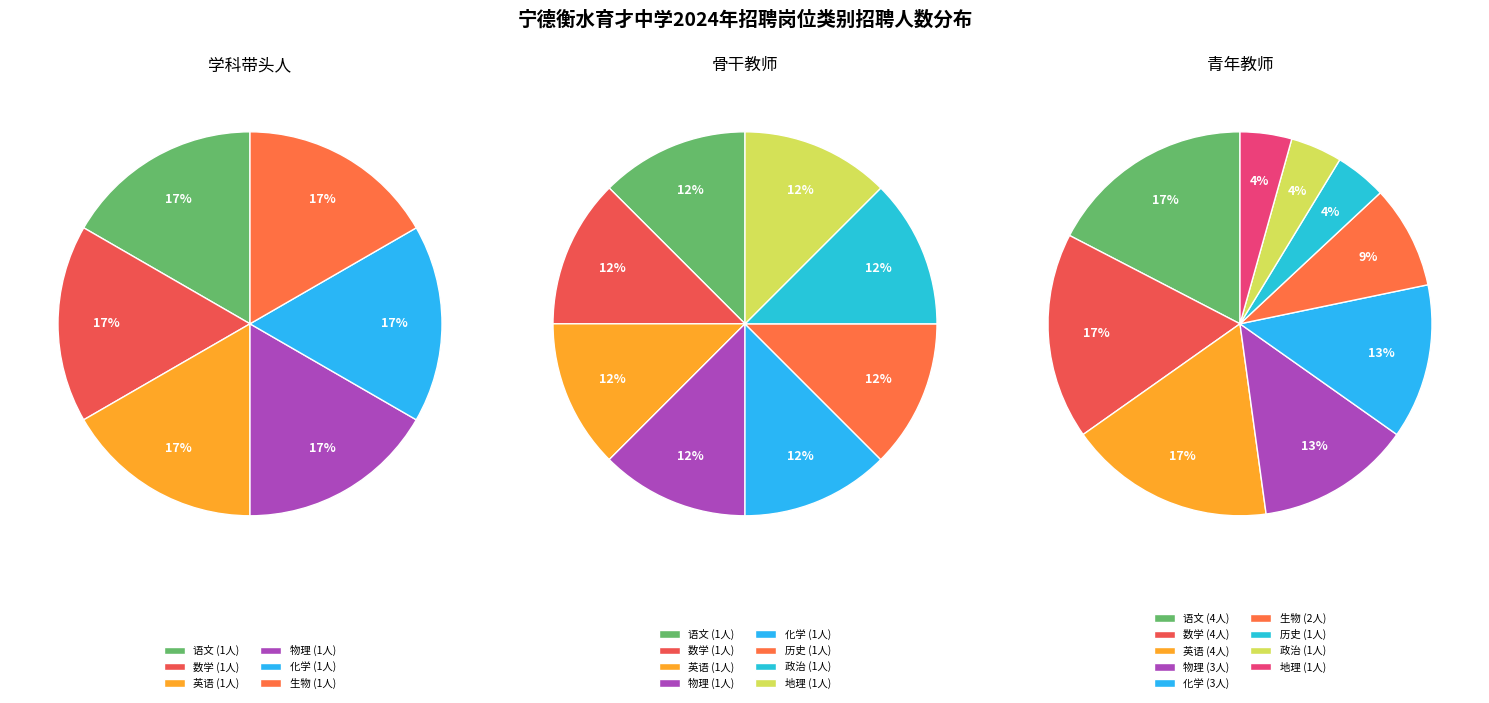

To the nearest percent, what is the difference between the 青年教师 and 学科带头人 slice percentages?

46%